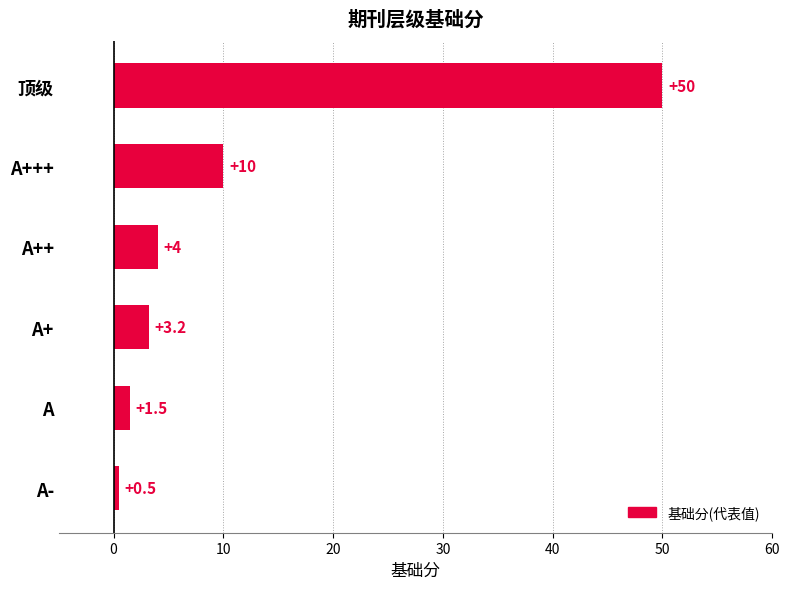

Reading top to bottom, list all the values displayed in this chart.

顶级=50.0	A+++=10.0	A++=4.0	A+=3.2	A=1.5	A-=0.5